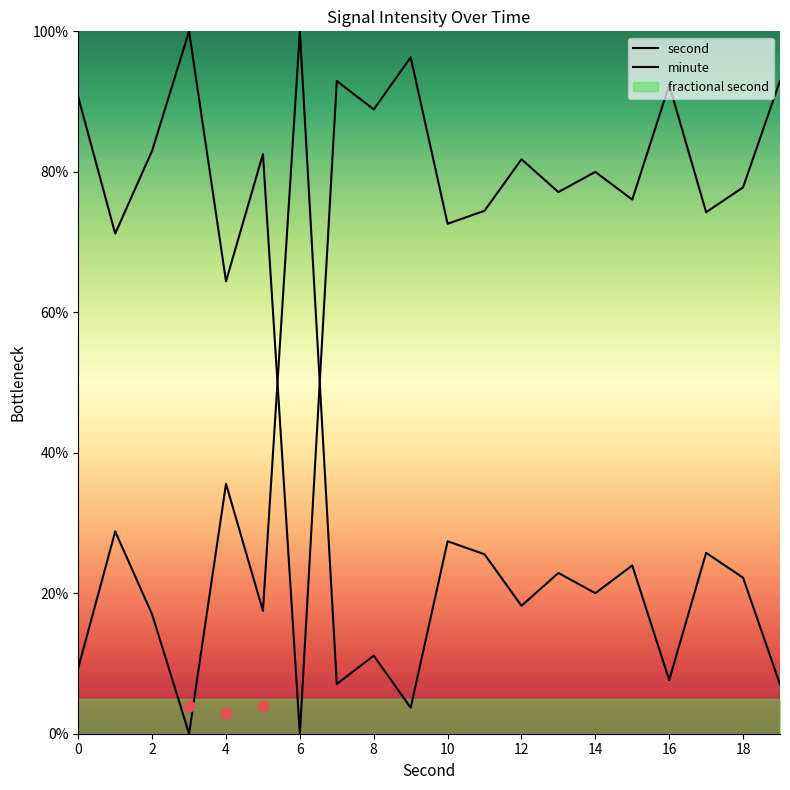

Which series has the largest total across all categories?

minute